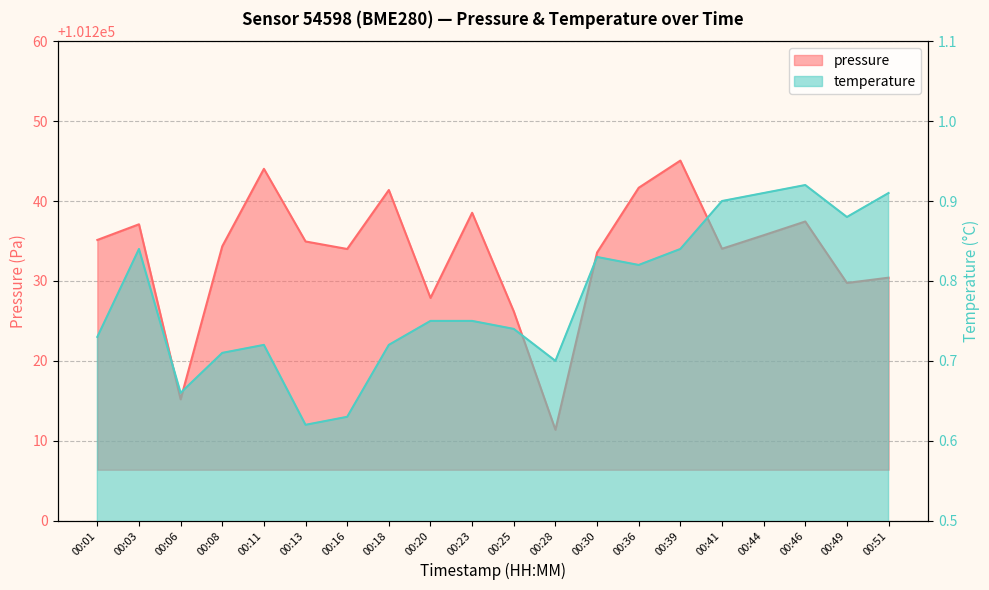

List the series in order of their overall mean, highest first.

pressure, temperature